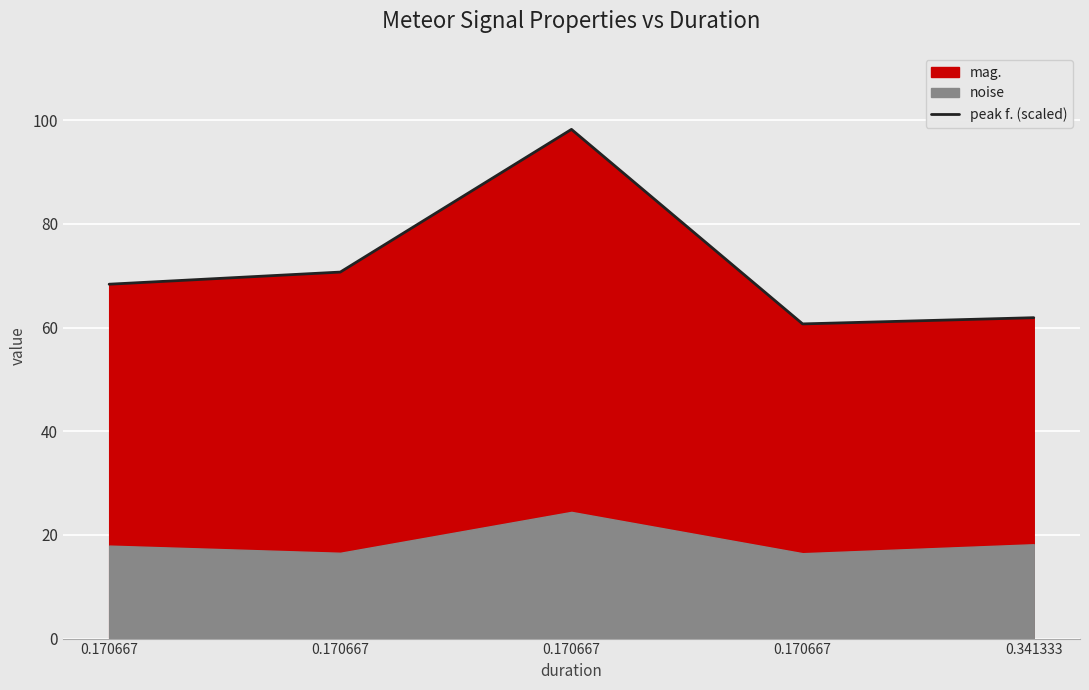

Does the chart display data point markers on the line(s)?

No